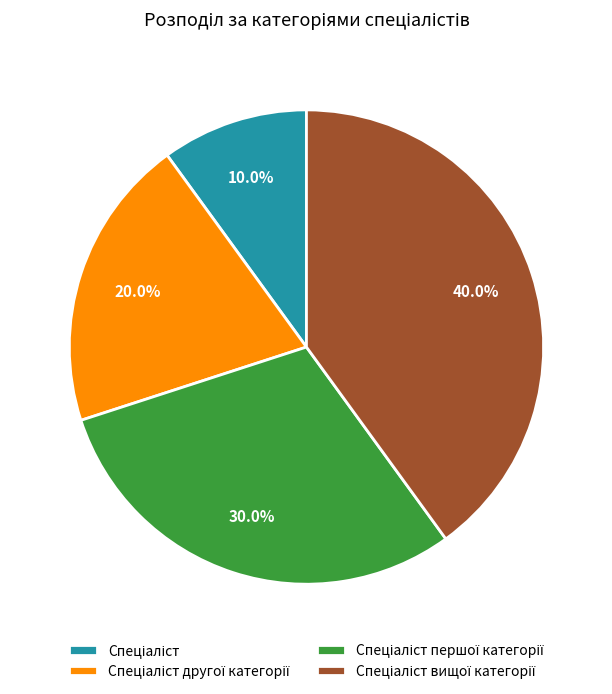

Is there any slice that represents more than half of the pie?

No